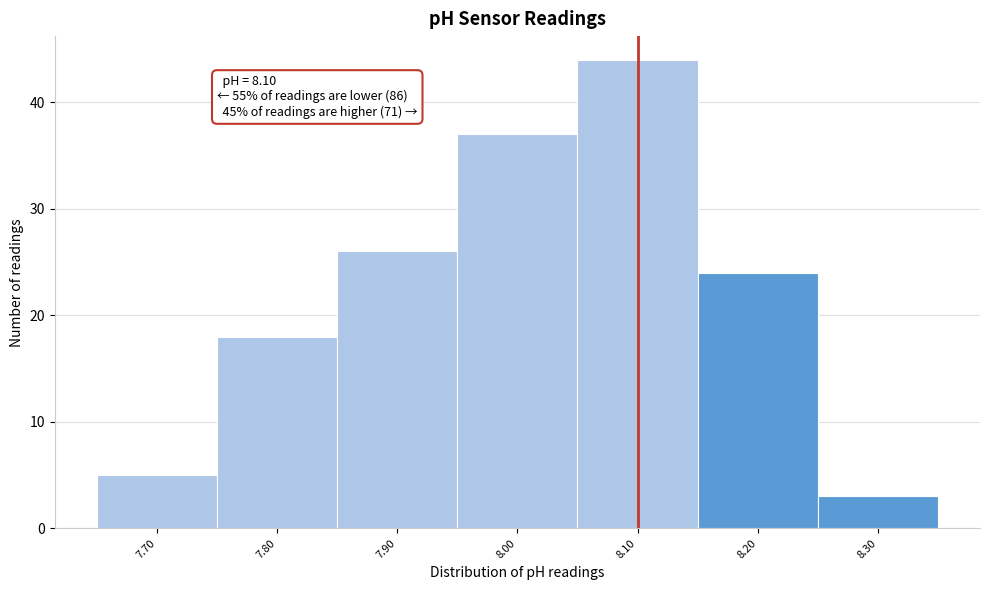

Over which range of the x-axis is the bar tallest?

8.05 to 8.15